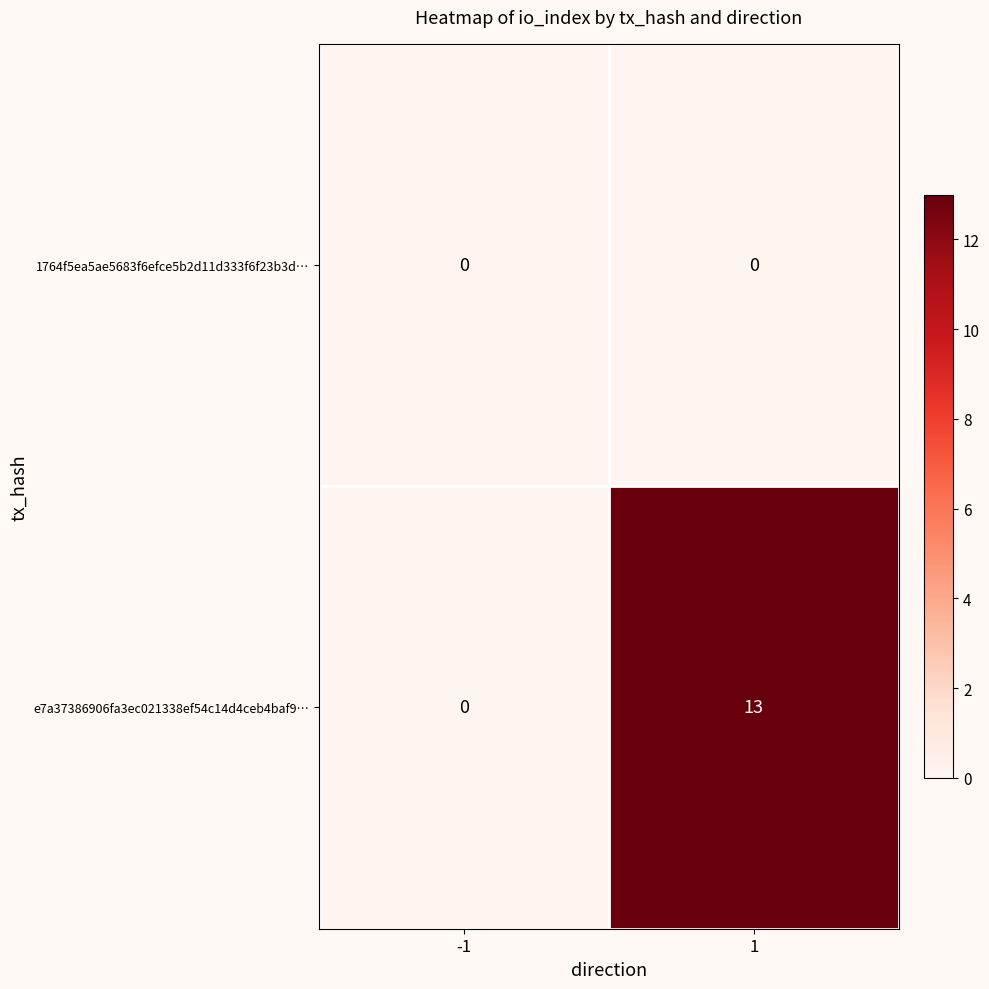

Reading right to left, what are all the values shown in this chart?

1764f5ea5ae5683f6efce5b2d11d333f6f23b3d…: 0	0
e7a37386906fa3ec021338ef54c14d4ceb4baf9…: 13	0